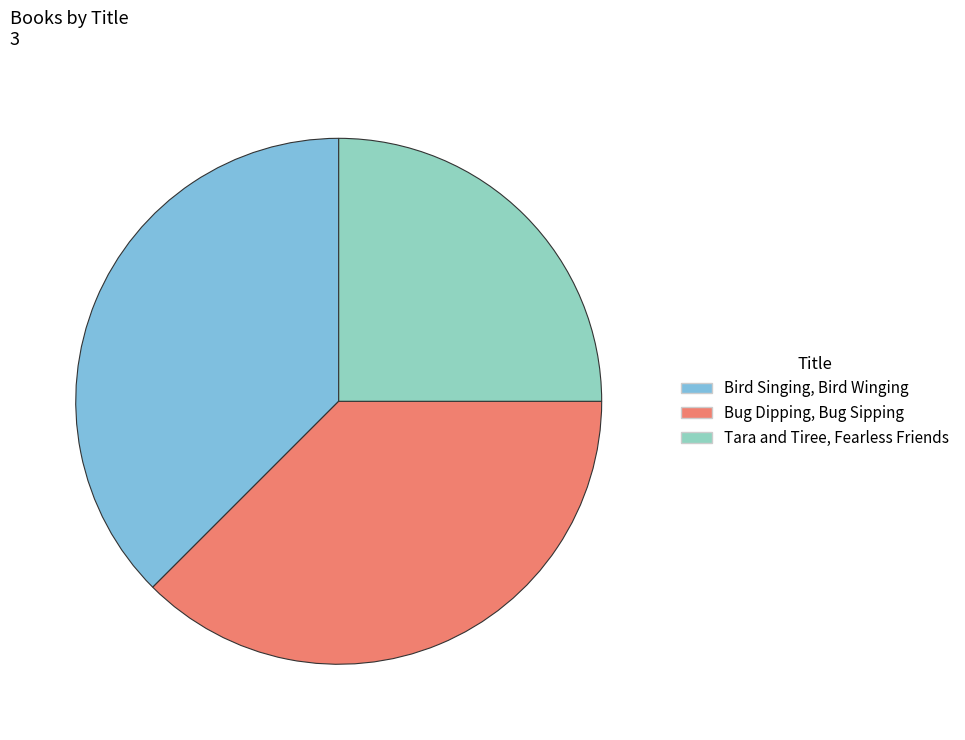

The Bug Dipping, Bug Sipping slice represents 50% of the pie. True or false?

False